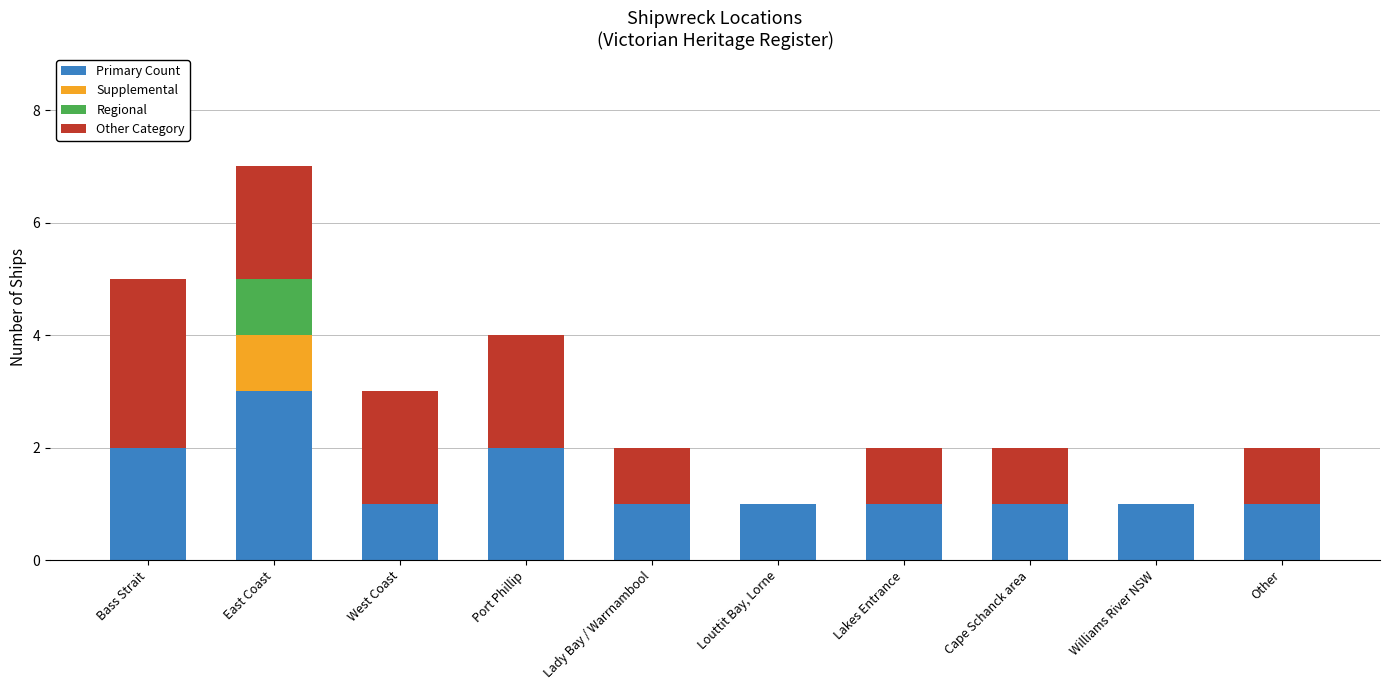

Which category has the highest value in the Primary Count series?

East Coast